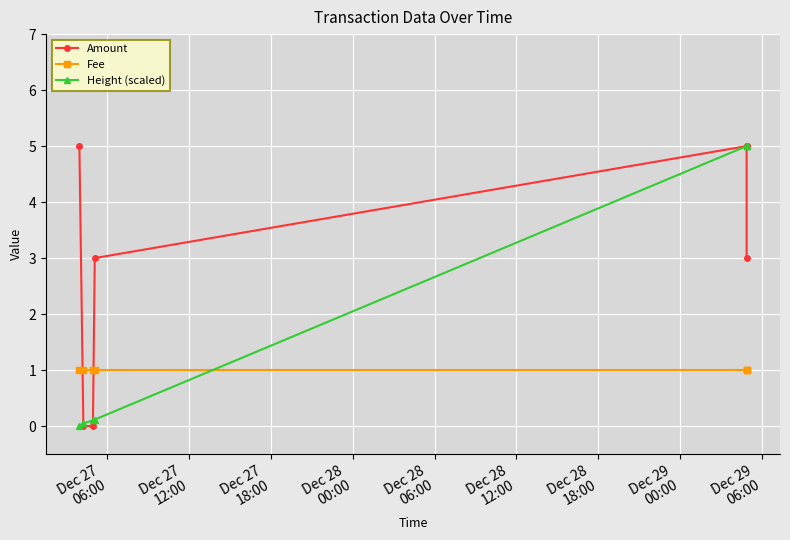

How many lines are shown in the chart?

3